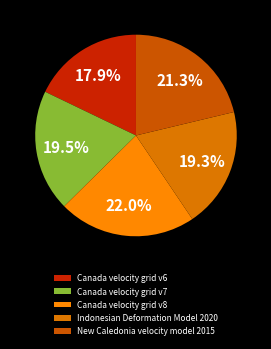

How many segments does this pie chart have?

5